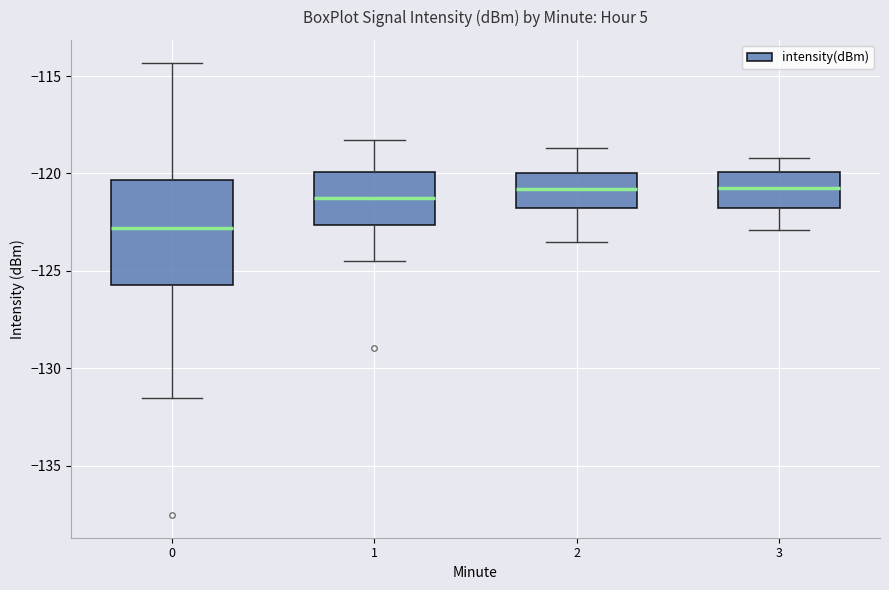

Comparing the boxes themselves (not the whiskers), which one is the tallest?

0